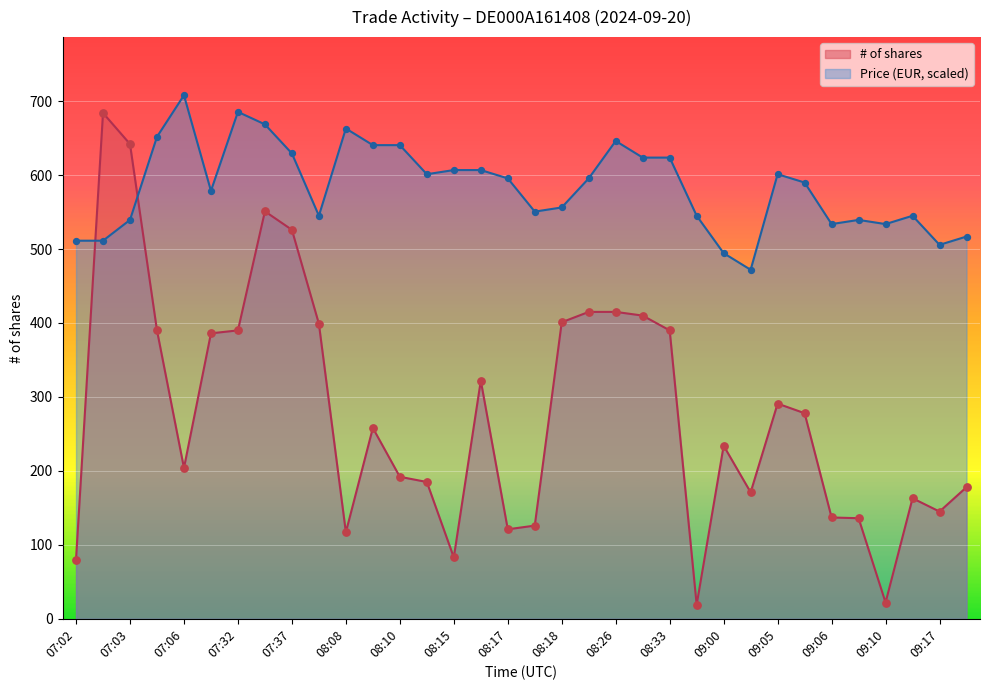

What are all the series names shown in the legend?

# of shares, Price (EUR, scaled)